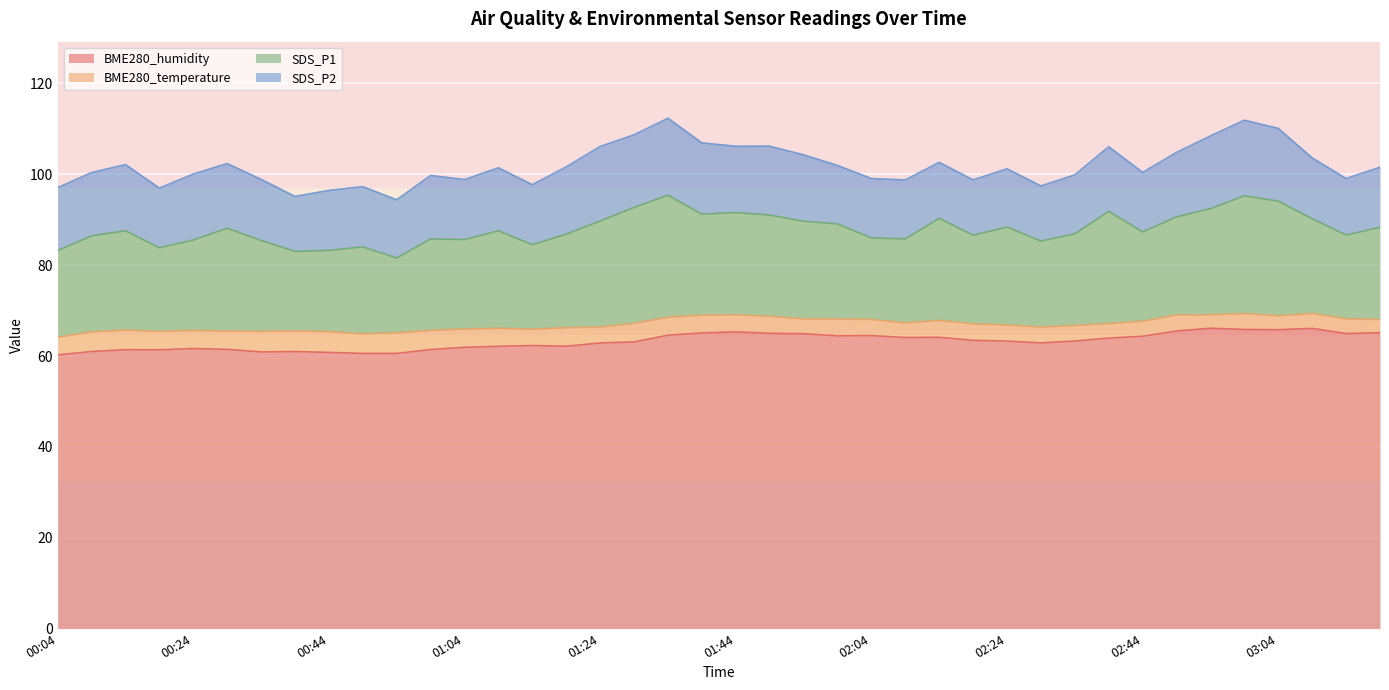

Rank the series by their maximum value, from lowest to highest.

BME280_temperature, SDS_P2, SDS_P1, BME280_humidity